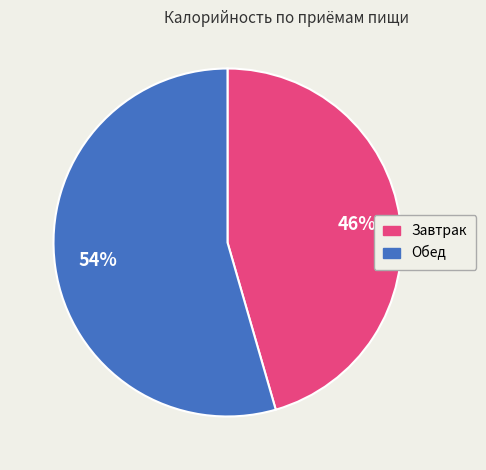

To the nearest percent, what is the average slice percentage?

50%